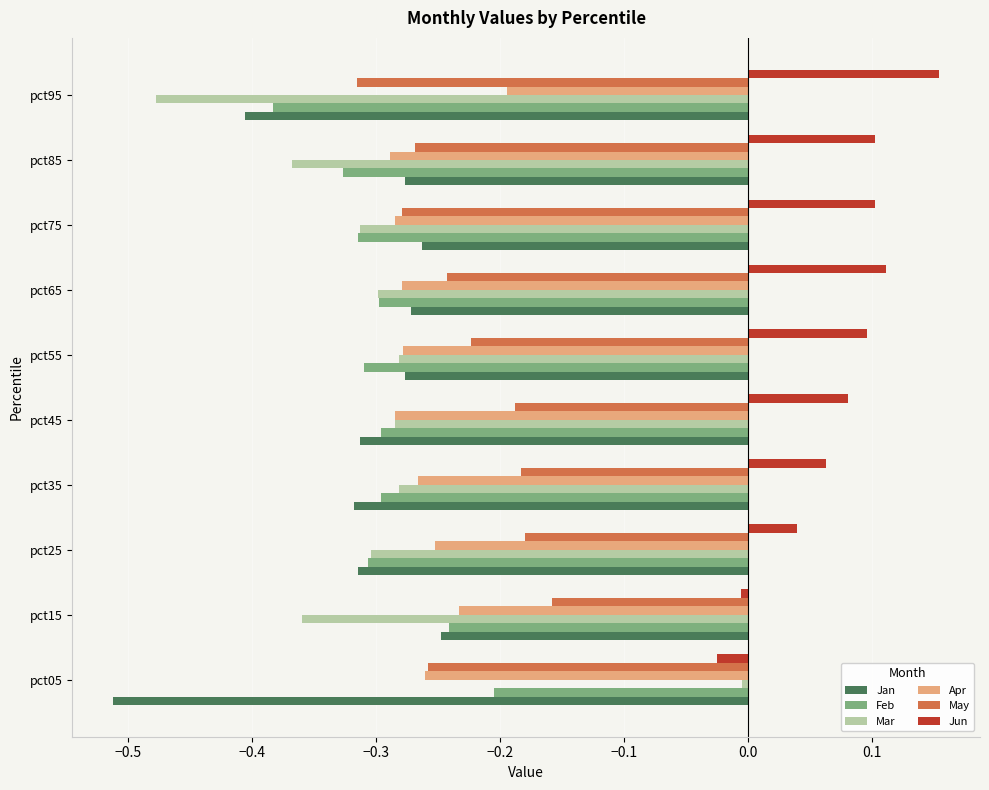

The May series shows -0.2 at pct35. True or false?

True